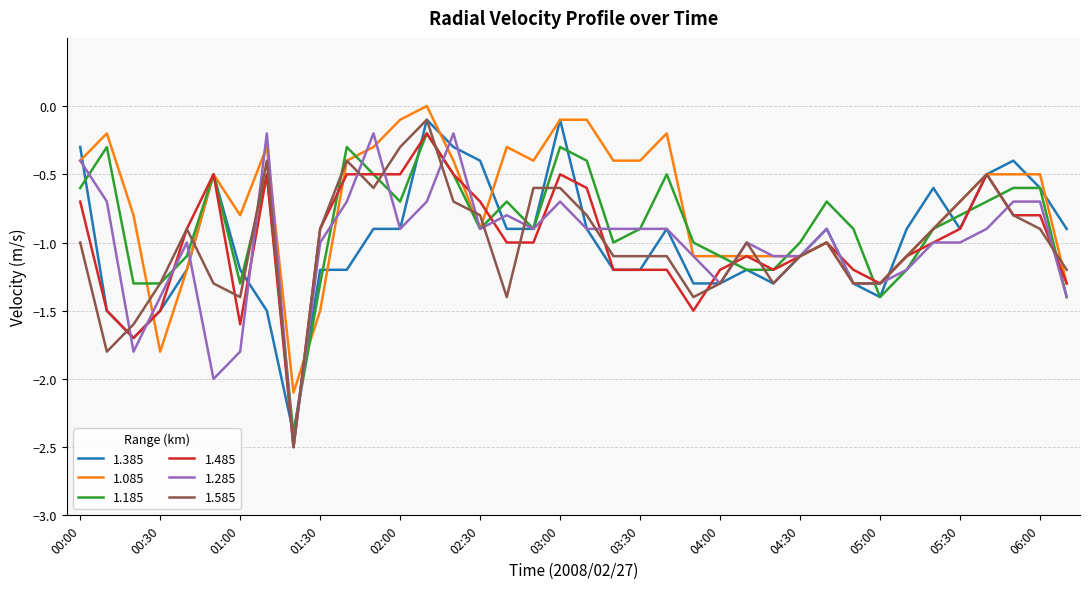

What is the smallest value displayed?

-2.5